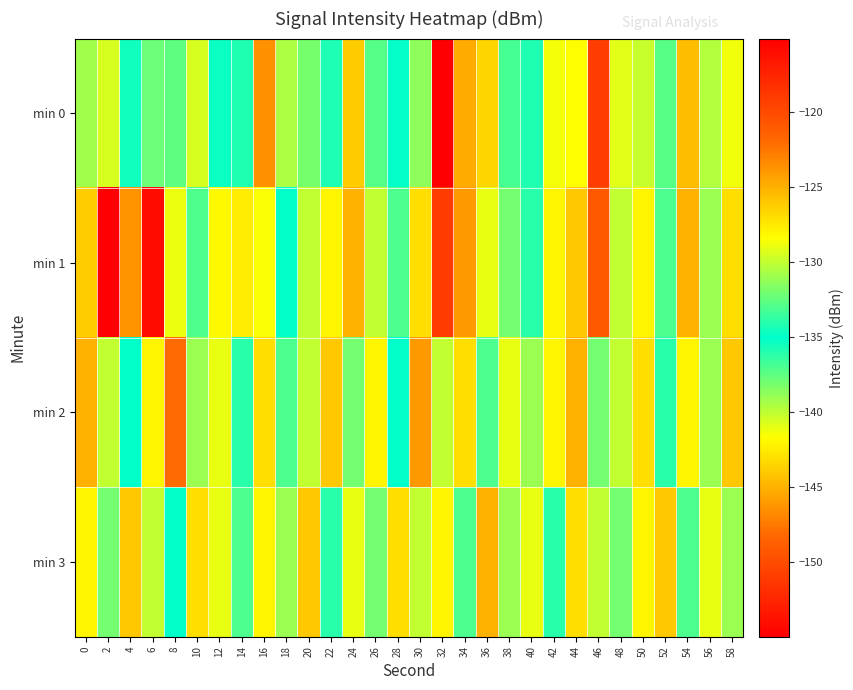

What is the spread (max minus min) of values at 54?

8.0